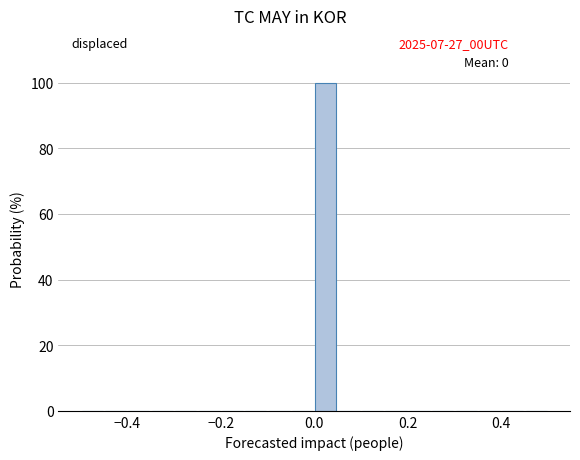

Around what value on the x-axis is the tallest bar? Give the approximate position of its centre, as read against the axis.

0.02